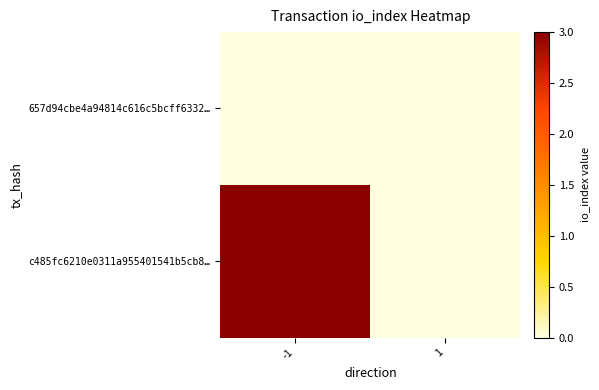

Which series changed the most between -1 and 1?

c485fc6210e0311a955401541b5cb8…